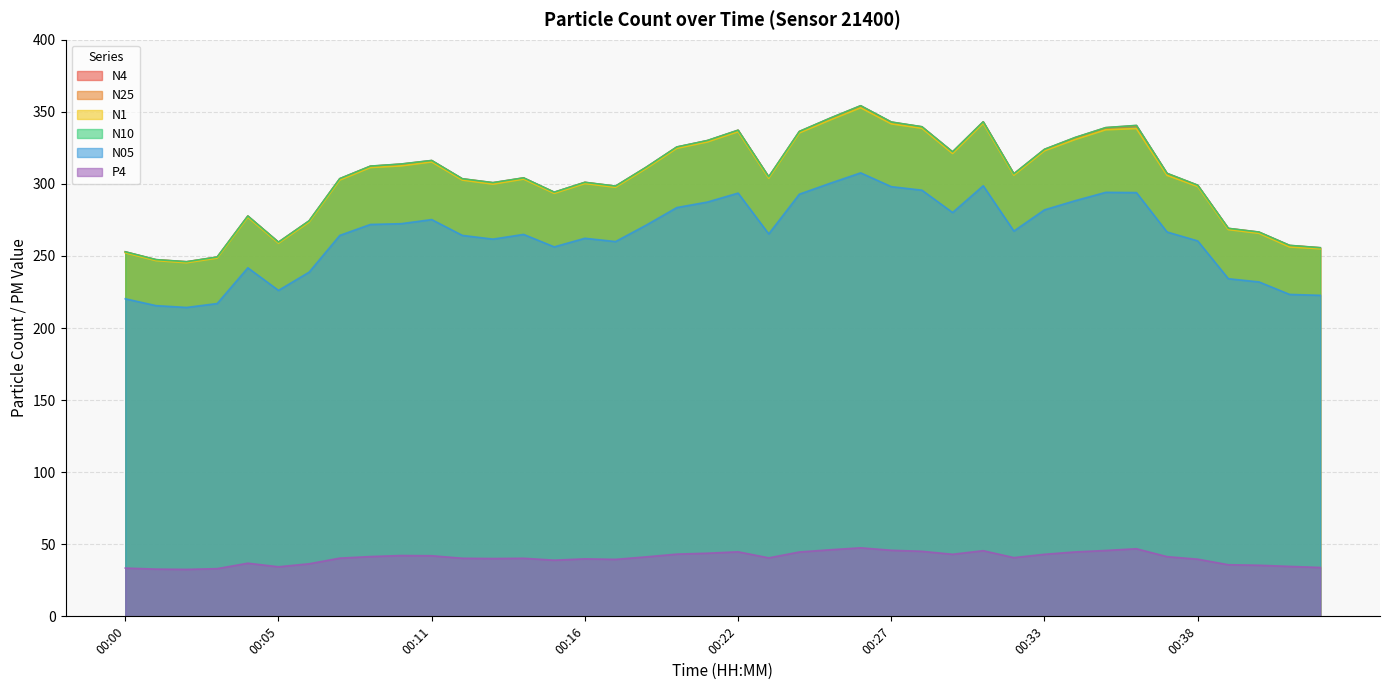

Is it true that N10 equals 454.2 at 00:05?

False